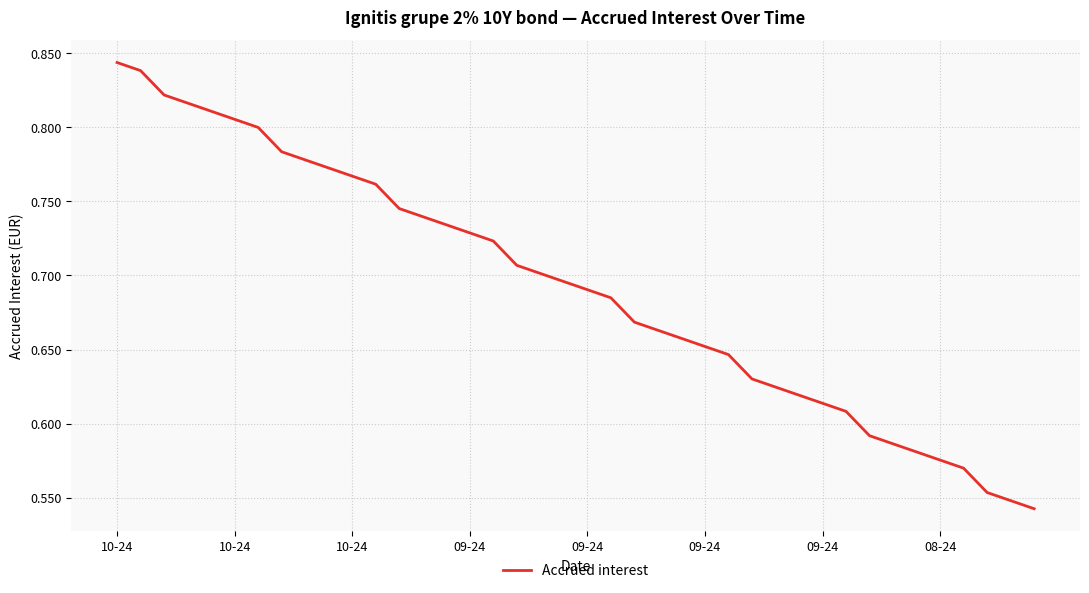

What is the difference between the maximum and minimum values?

0.3